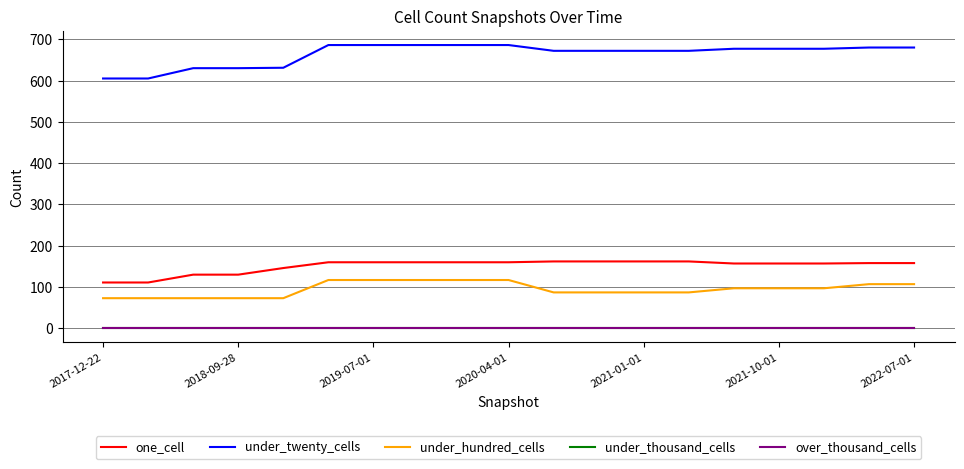

Does the chart have visible grid lines?

Yes